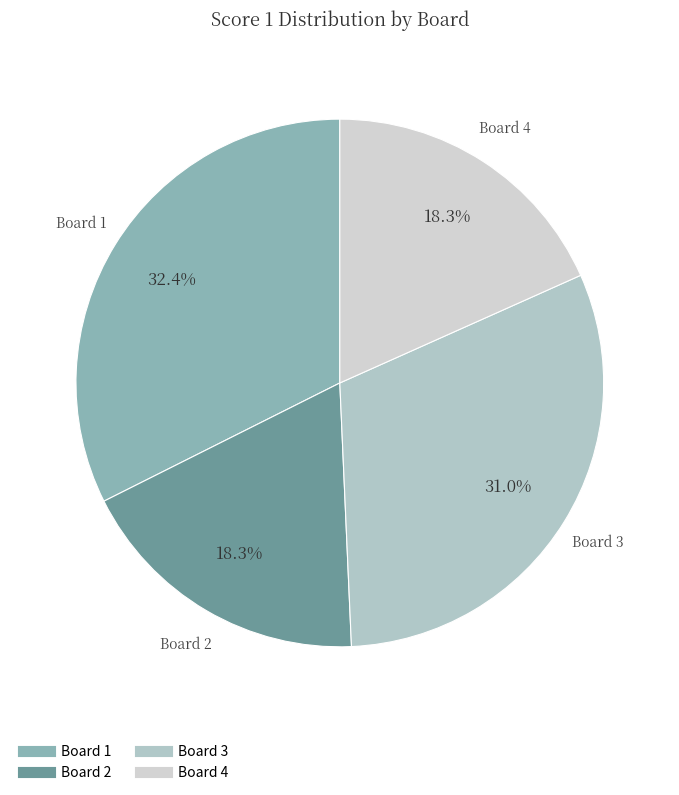

To the nearest percent, what is the difference between the Board 1 and Board 4 slice percentages?

14%